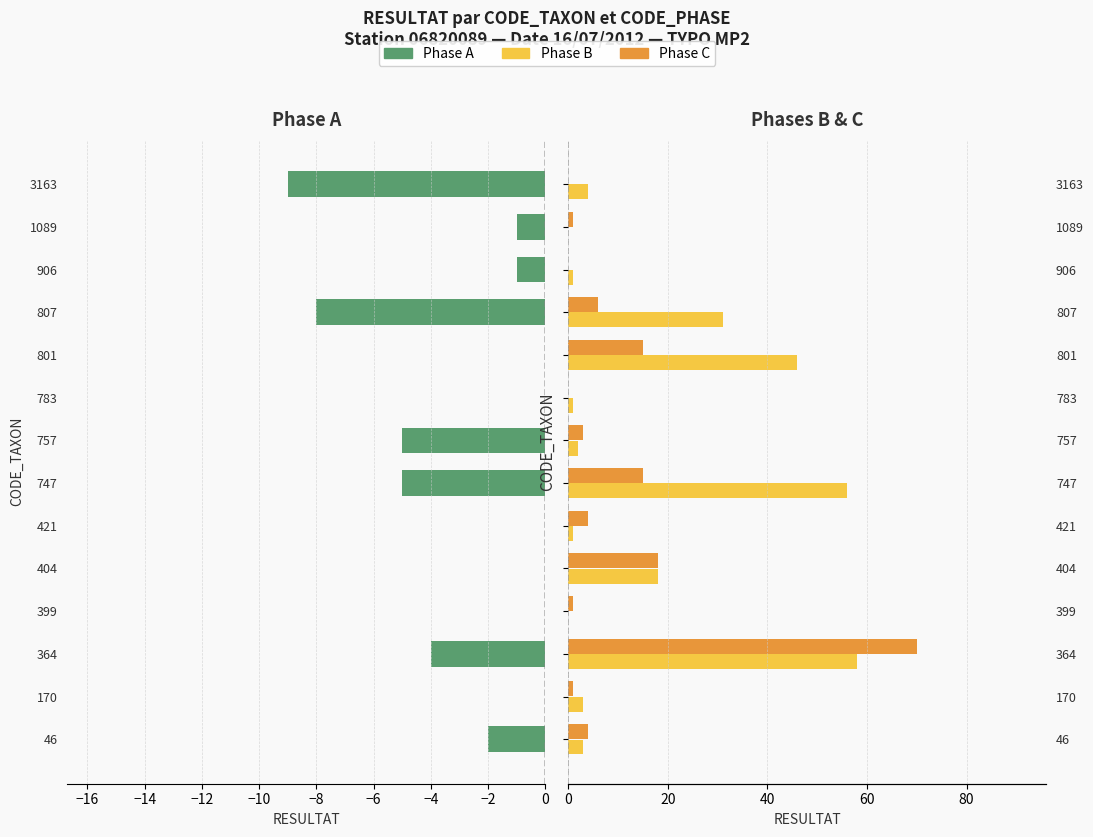

What are all the series names shown in the legend?

Phase A, Phase B, Phase C